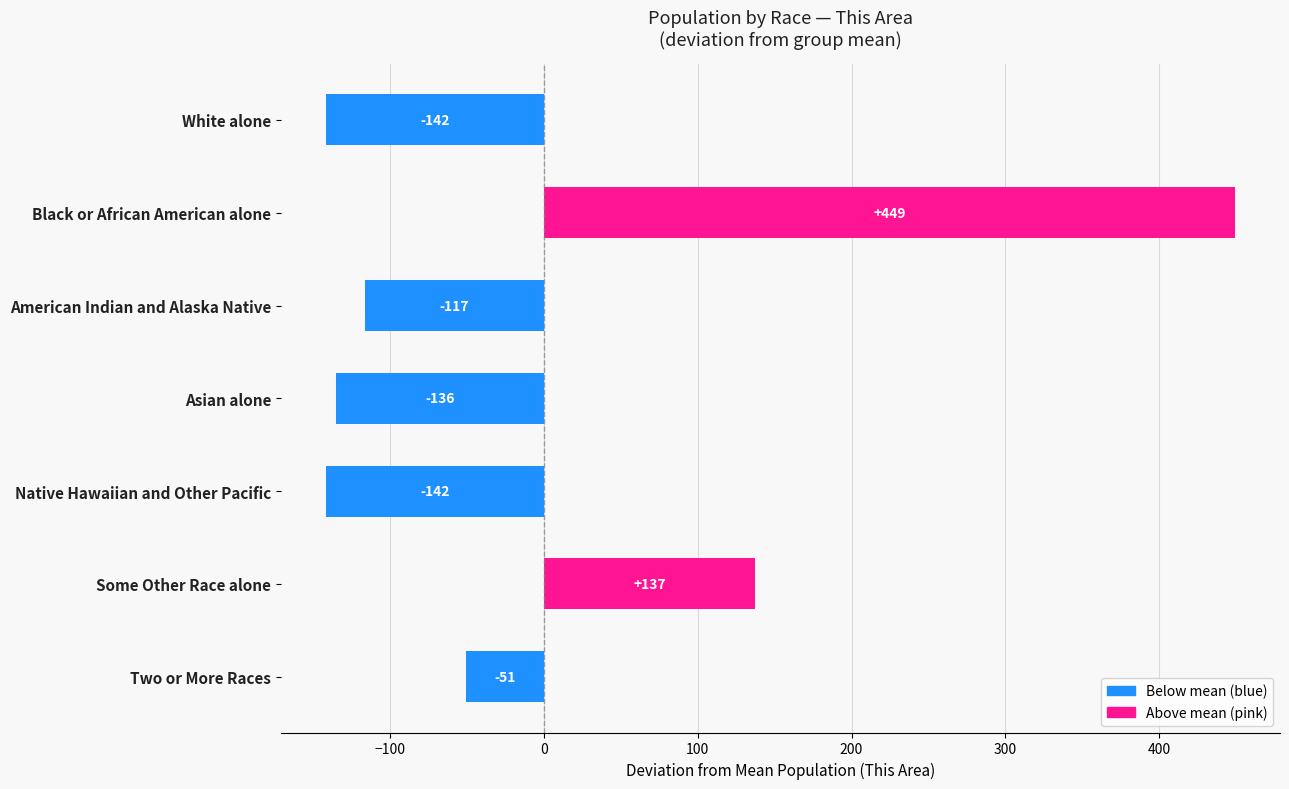

What is the value of the 6th bar from the top?

137.3